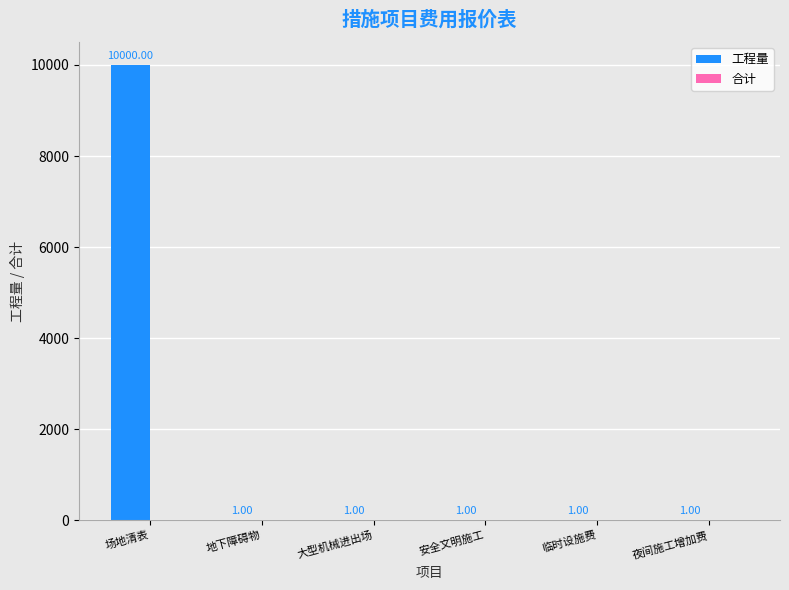

What is the sum of all values?

10005